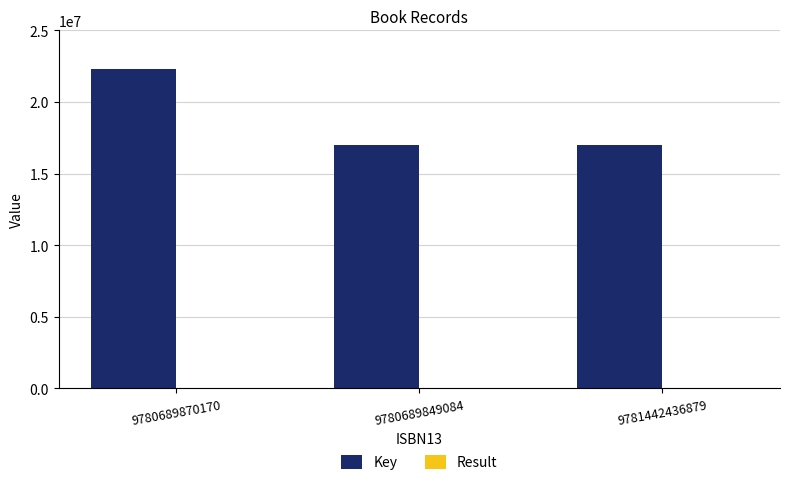

Which series changed the most between 9780689870170 and 9781442436879?

Key